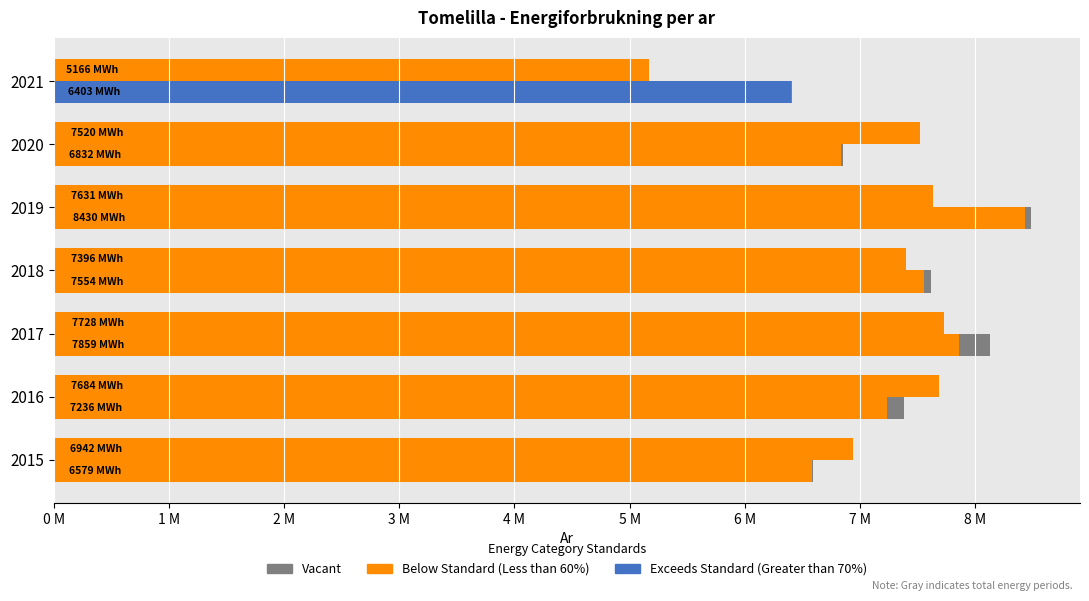

Which series changed the most between 2016 and 2021?

Vacant (El)